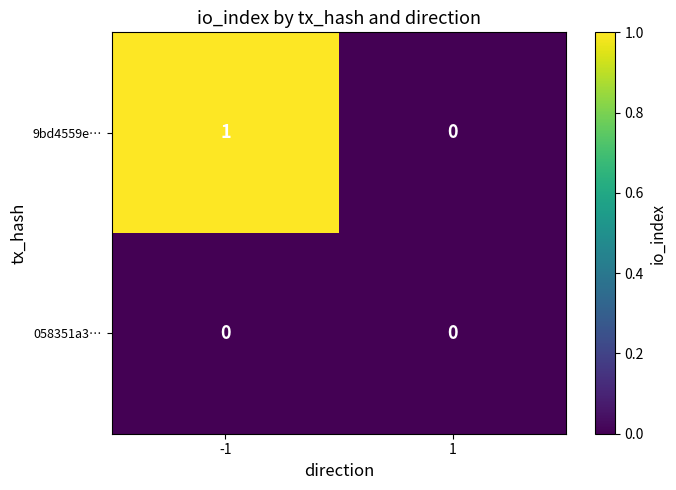

How many distinct data groups are displayed?

2